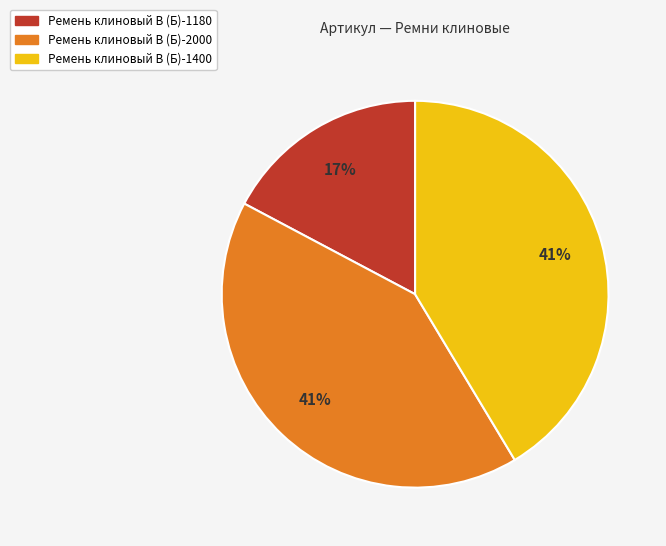

To the nearest percent, what is the average slice percentage?

33%